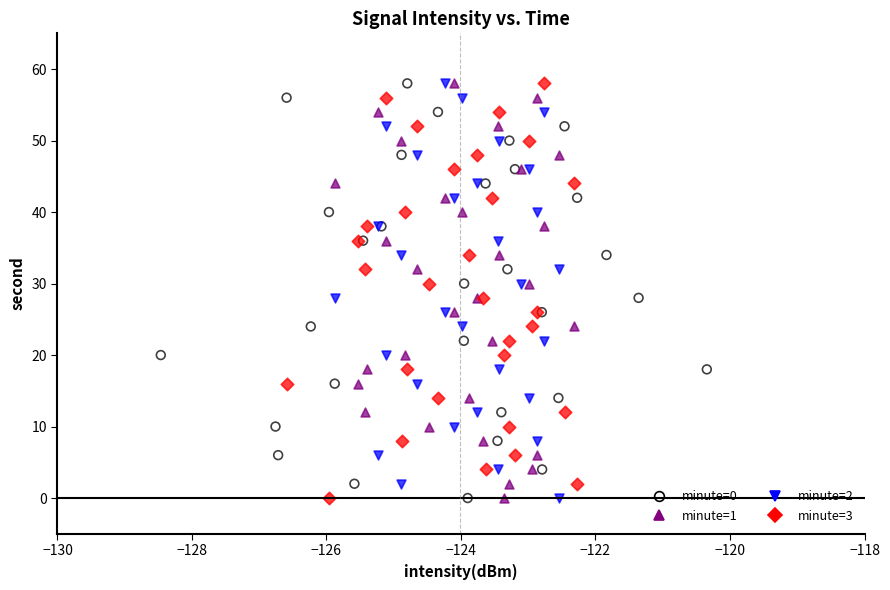

What are all the series names shown in the legend?

minute=0, minute=1, minute=2, minute=3